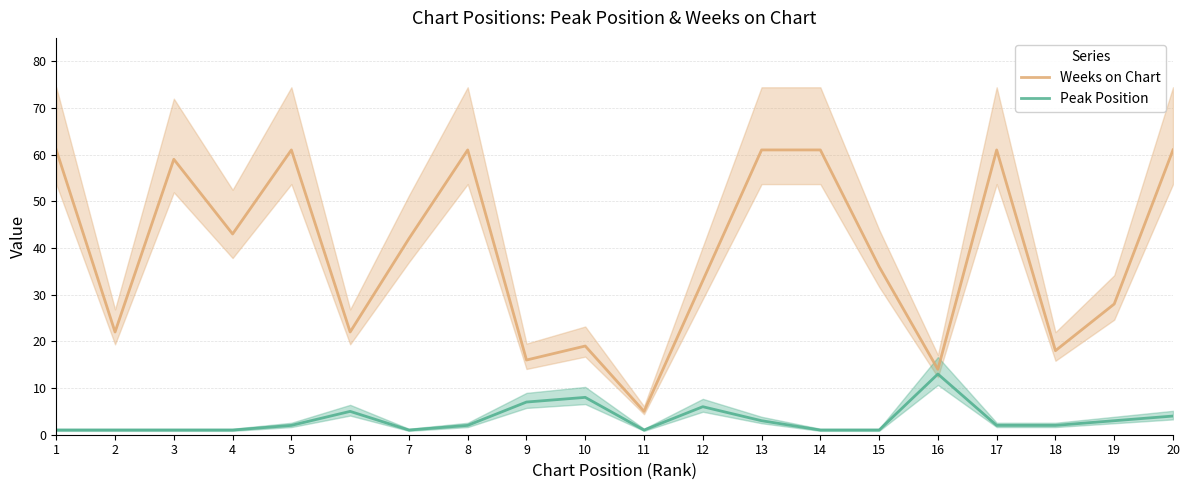

Between 16 and 19, which series saw the biggest shift?

Weeks on Chart